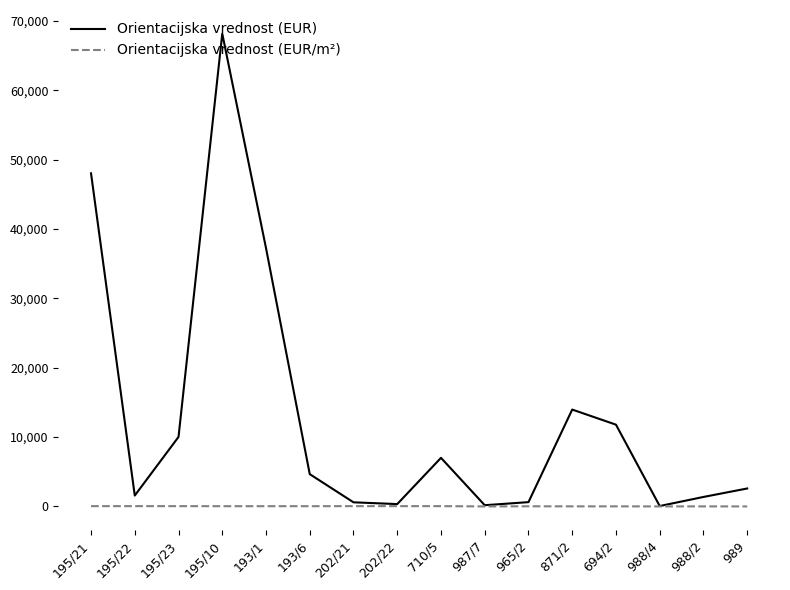

Rank the series by their maximum value, from highest to lowest.

Orientacijska vrednost (EUR), Orientacijska vrednost (EUR/m²)